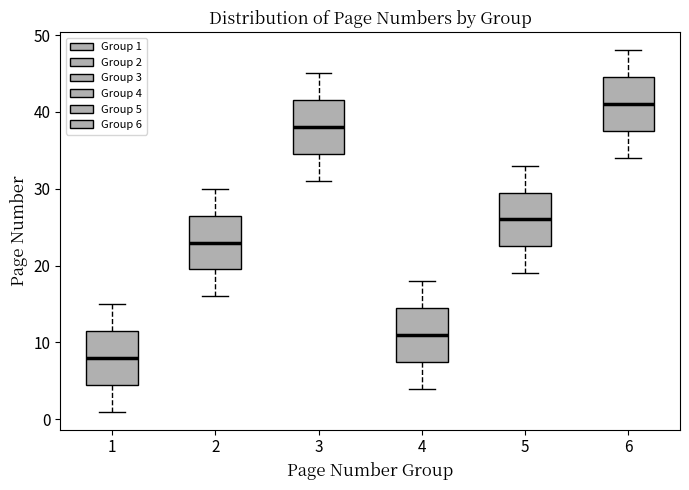

Reading left to right, transcribe this box plot: for each box, give where its median line is, the range the box spans, and where its two whiskers end, as read against the y-axis. The values are not printed on the chart, so give them approximately, as read against the axis.

1: median 8, box 5 to 12, whiskers 1 to 15
2: median 23, box 20 to 27, whiskers 16 to 30
3: median 38, box 35 to 42, whiskers 31 to 45
4: median 11, box 8 to 15, whiskers 4 to 18
5: median 26, box 23 to 30, whiskers 19 to 33
6: median 41, box 38 to 45, whiskers 34 to 48